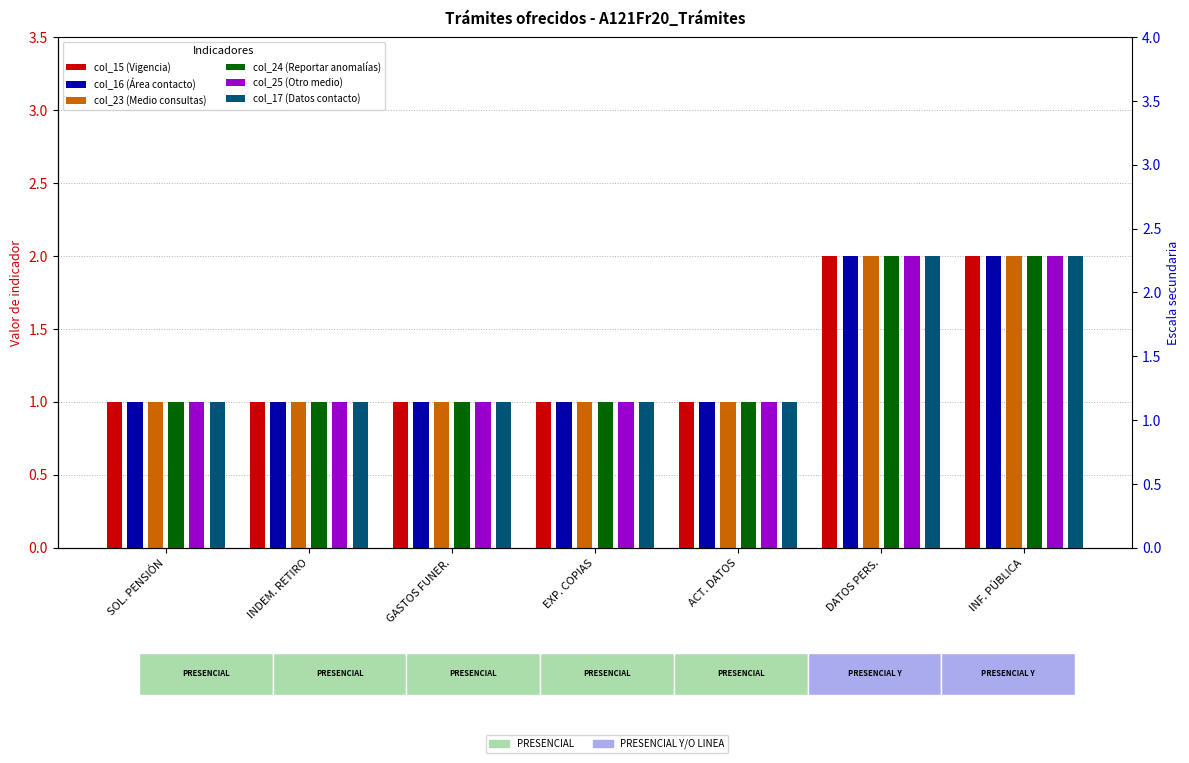

What is the label of the 1st bar from the left?

SOL. PENSIÓN